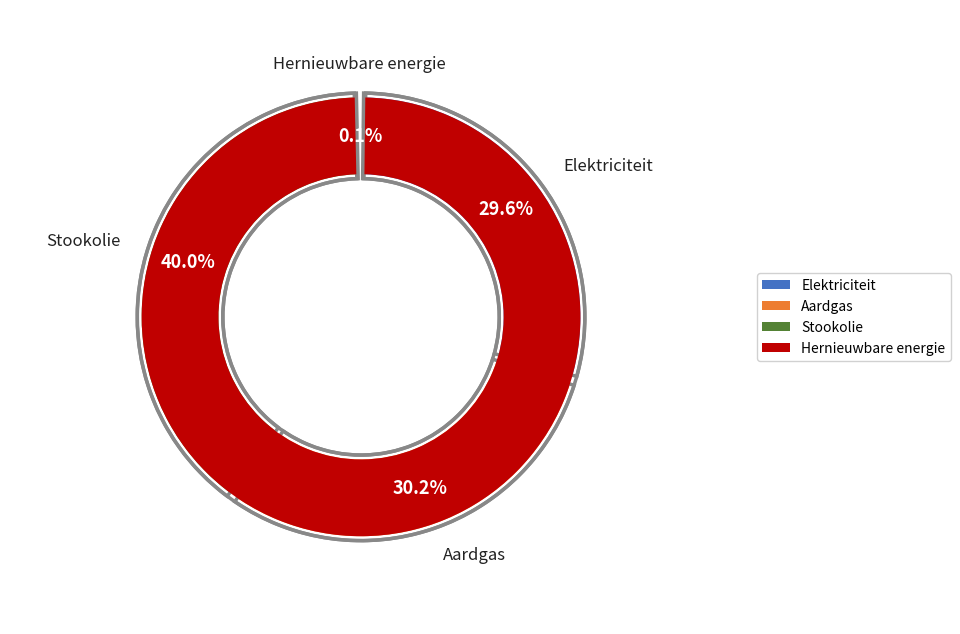

Rank the categories by value from highest to lowest.

Stookolie, Aardgas, Elektriciteit, Hernieuwbare energie